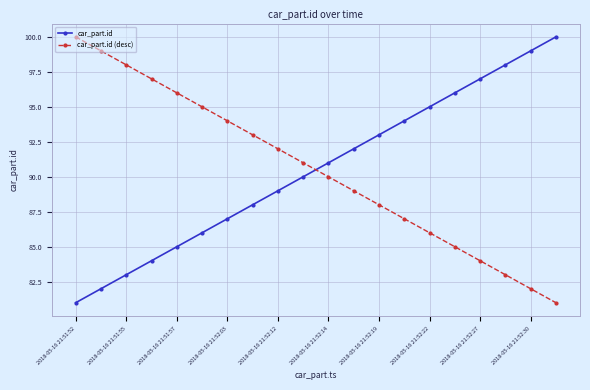

What is the sum of all car_part.id (desc) values?

1810